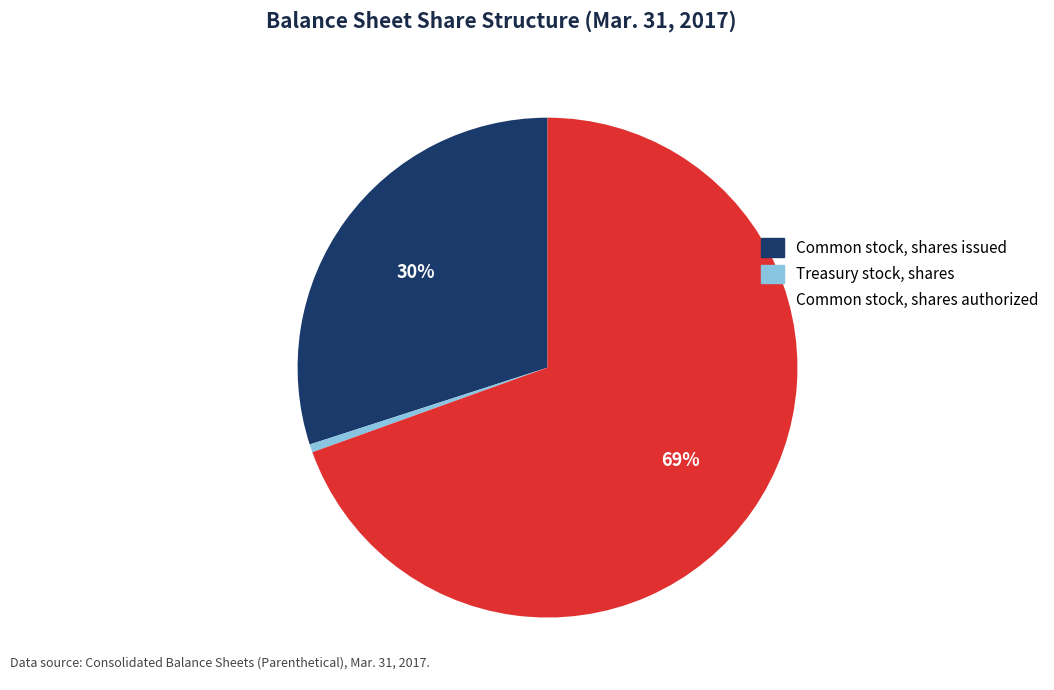

Count the number of slices in the pie.

3